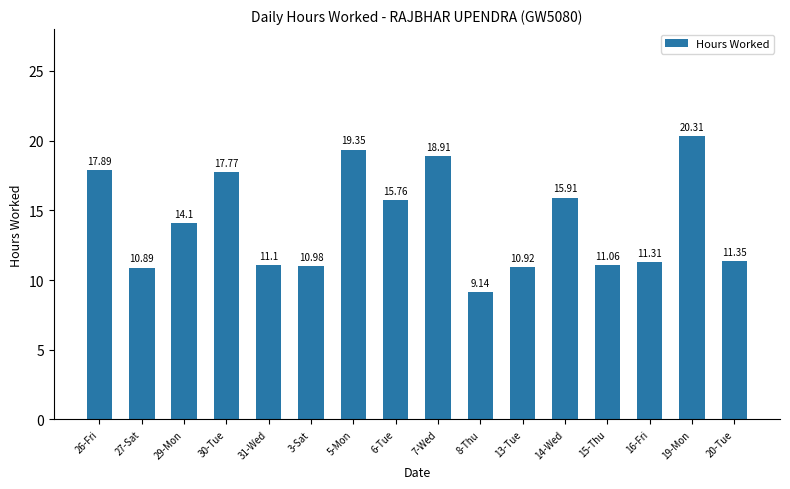

What is the difference between the maximum and minimum values?

11.2